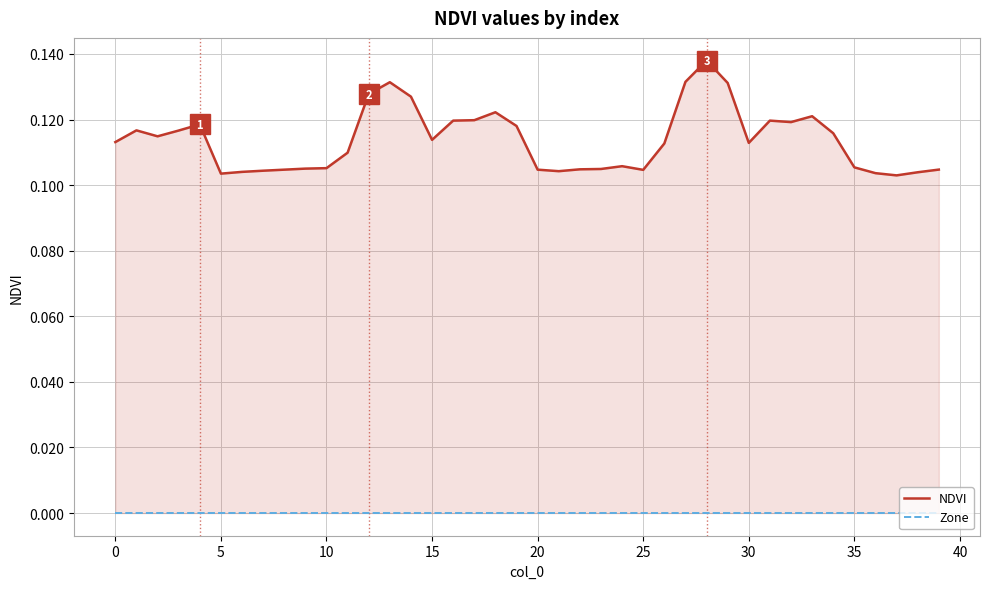

Which has a higher value, 10 or 35?

10